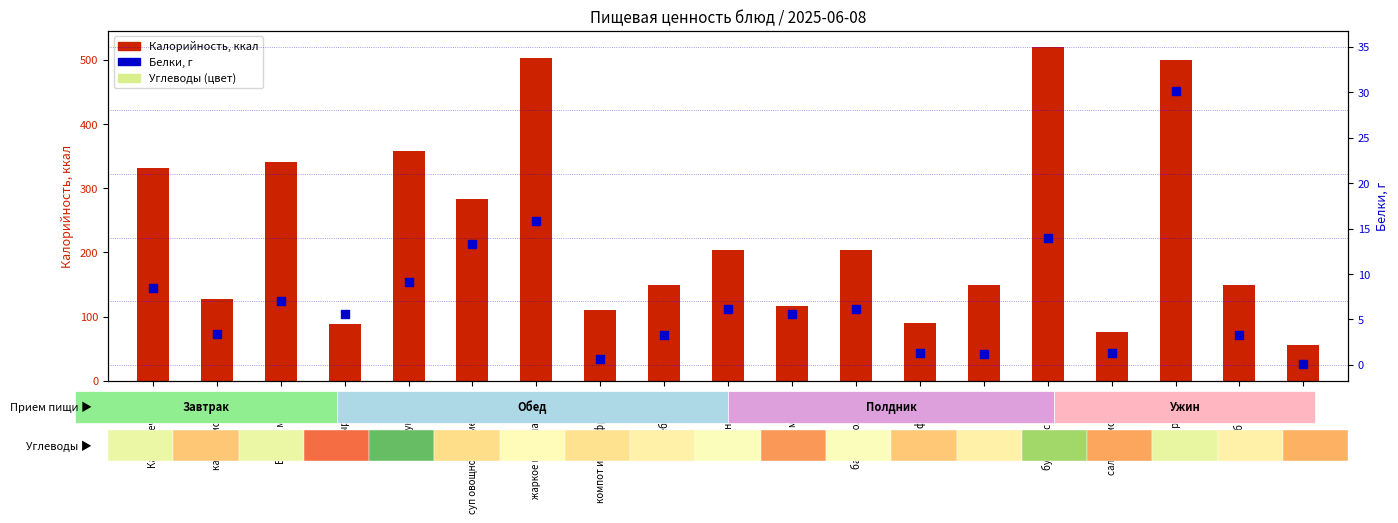

At how many categories does at least one series exceed 305?

6